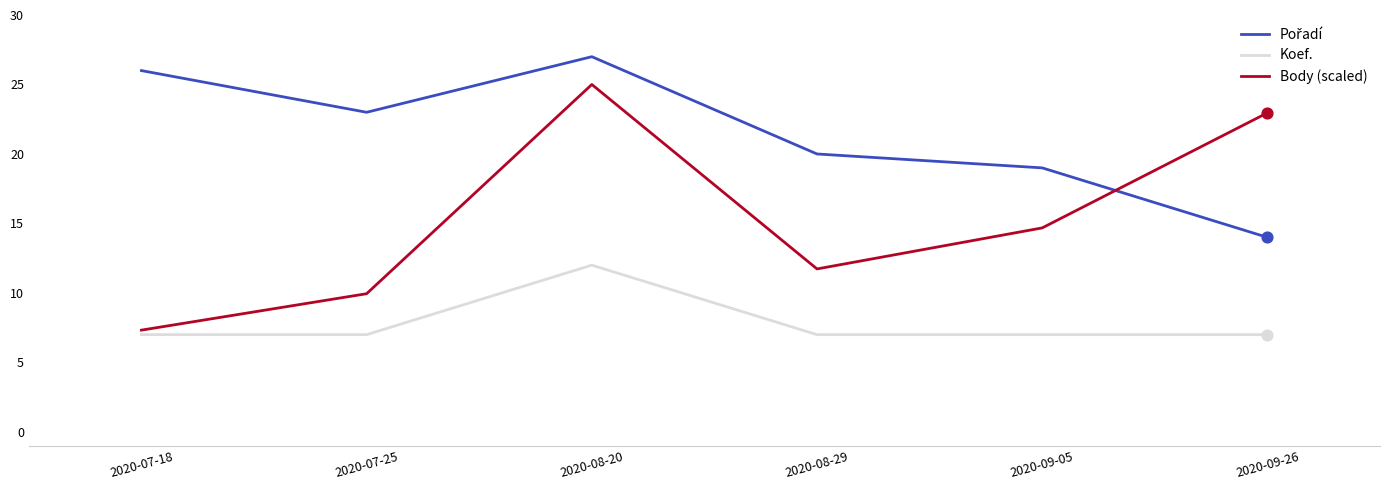

What is the difference between the highest and lowest values at 2020-08-20?

15.0